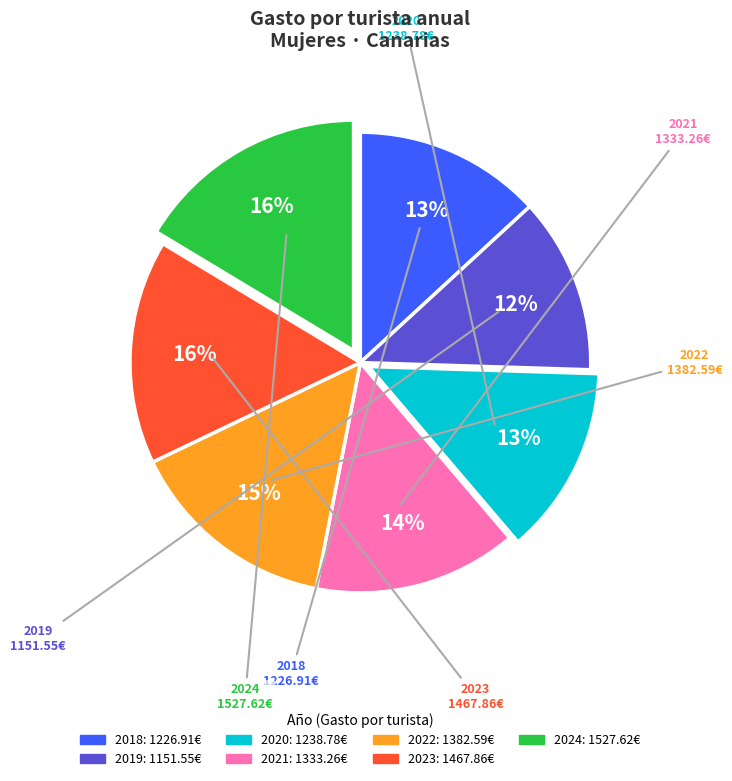

To the nearest percent, what is the average slice percentage?

14%